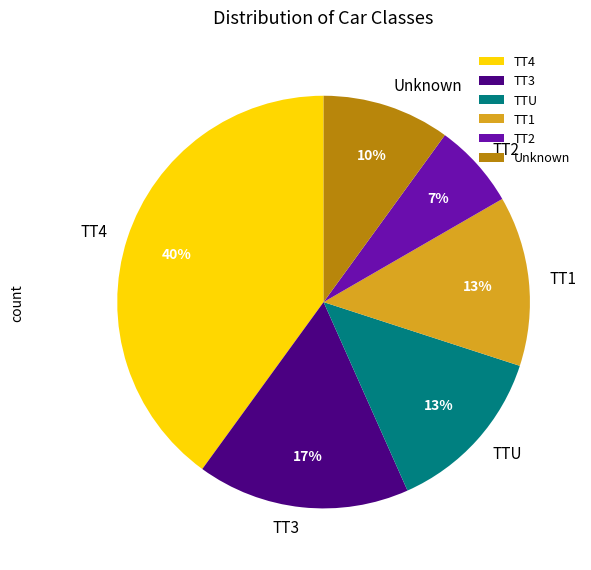

Combined, do TT4 and TT2 account for over 50%?

No